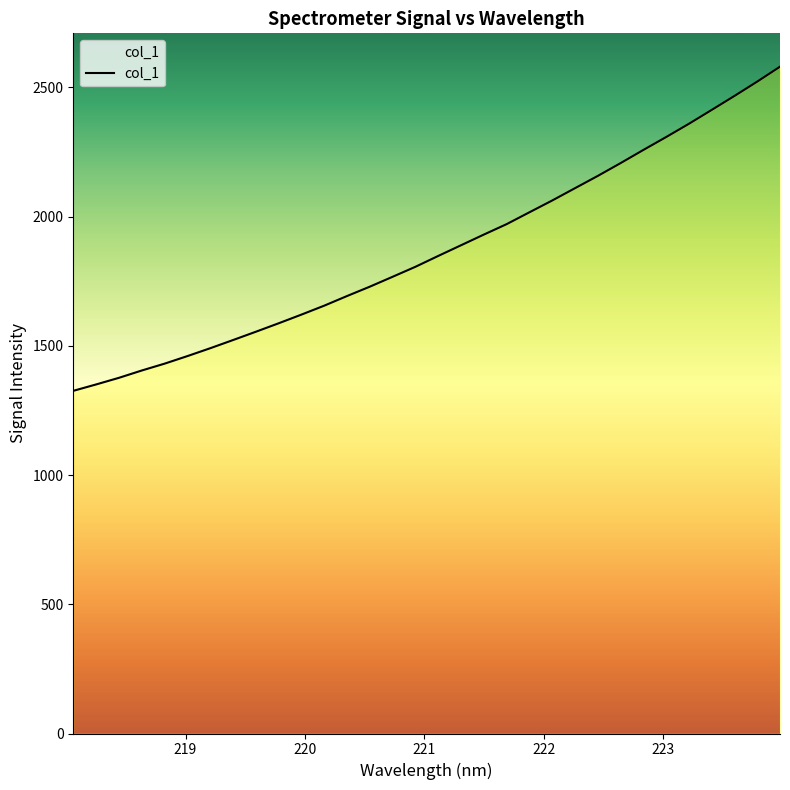

Reading right to left, extract all data points from this chart.

2580.4	2522.7	2467.2	2413.1	2359.4	2308.1	2258.2	2207.2	2157.7	2110.2	2062.6	2017.0	1971.1	1930.7	1889.4	1848.1	1806.1	1767.5	1729.2	1692.9	1655.7	1621.0	1587.4	1554.7	1522.5	1490.9	1460.4	1431.2	1404.7	1376.4	1350.7	1326.0